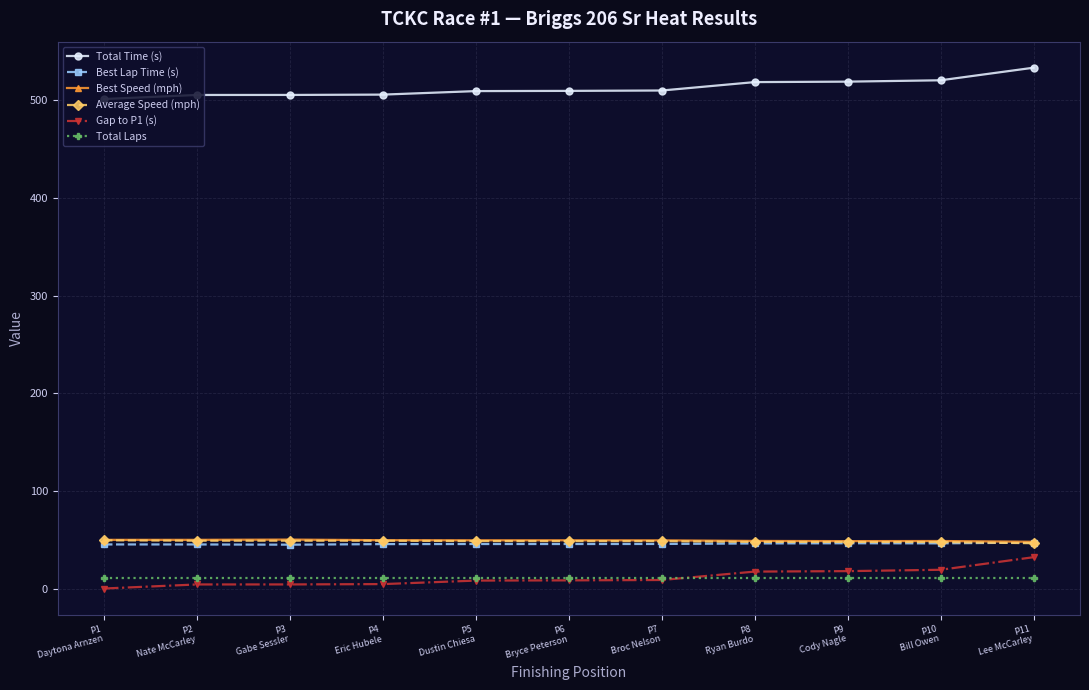

Which category has the highest value across all series?

P11
Lee McCarley